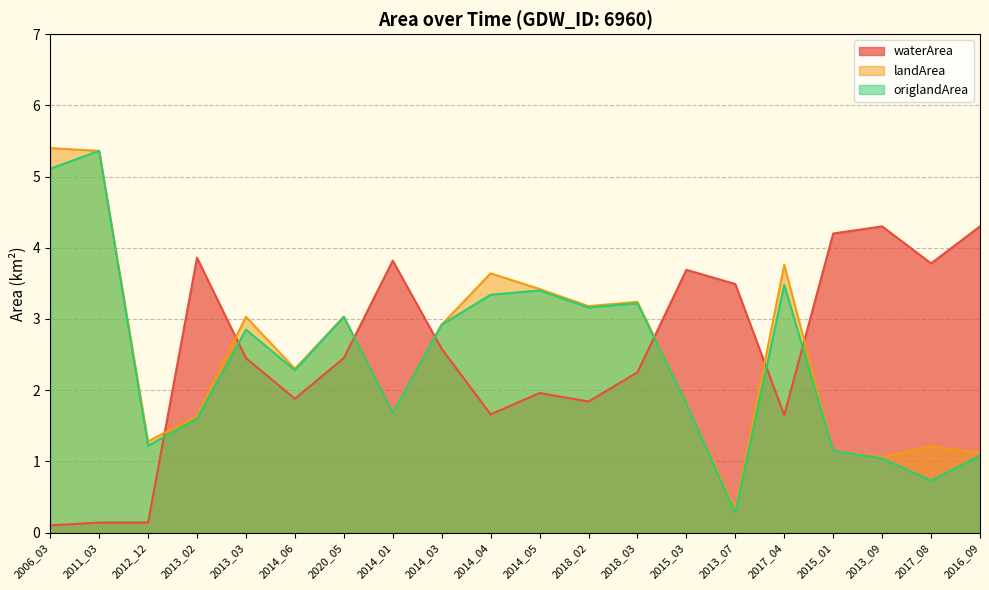

Which category has the lowest value across all series?

2006_03